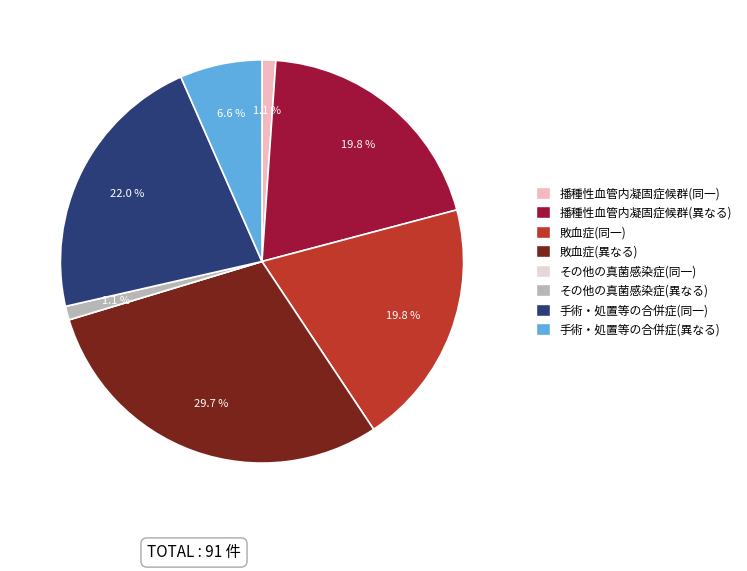

Does any single category account for the majority?

No